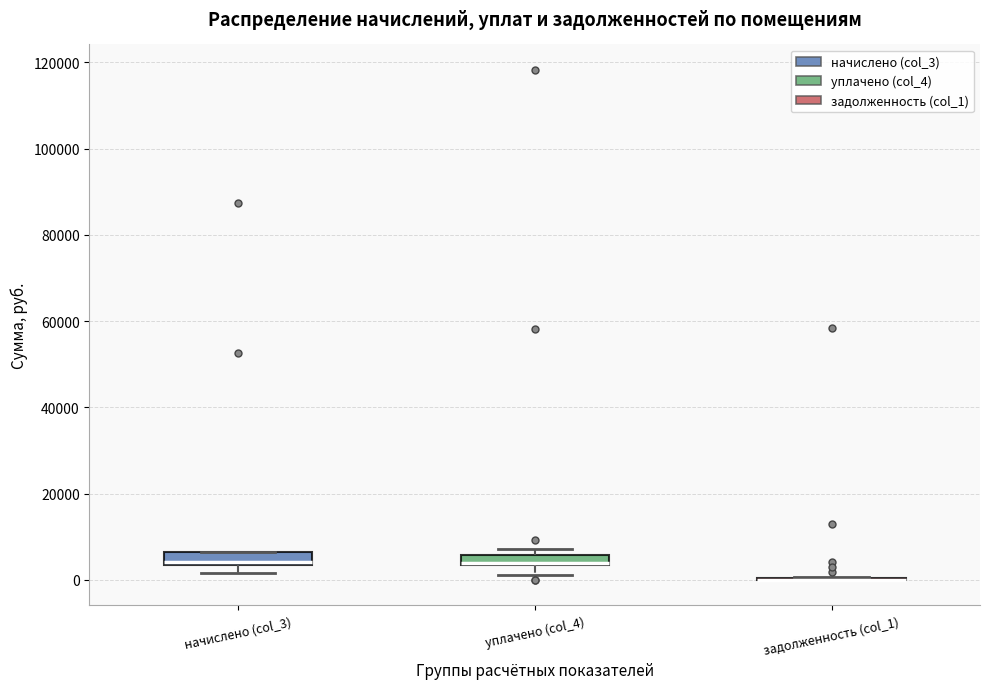

Where does the lower whisker of the box for уплачено (col_4) end on the y-axis? The values are not printed on the chart, so give them approximately, as read against the axis.

2000